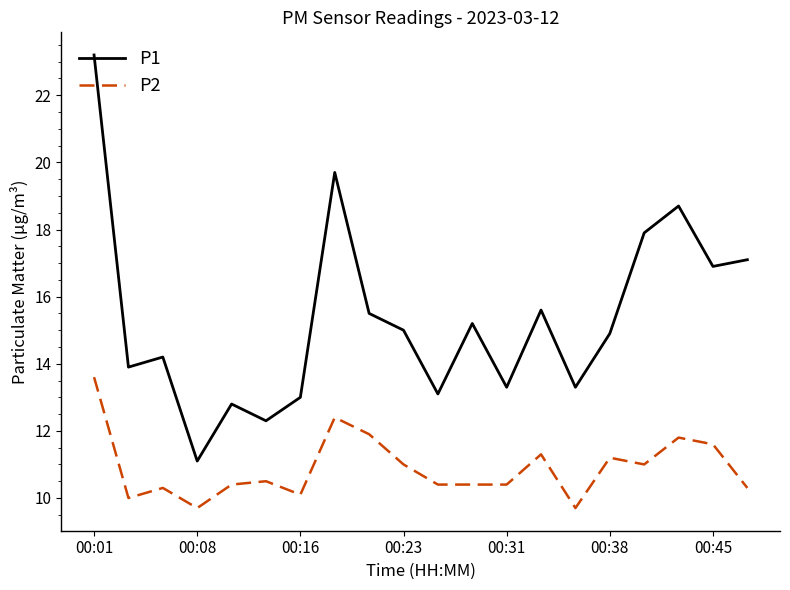

How many categories are shown in the chart?

20